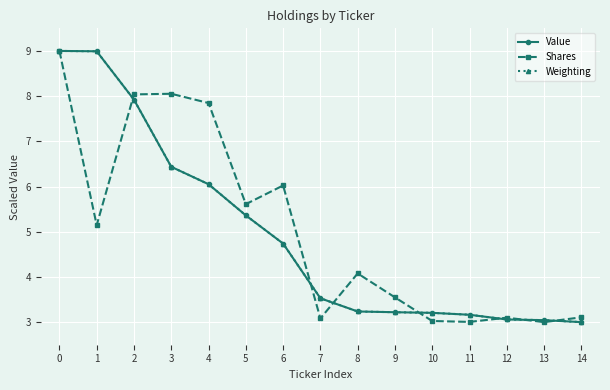

What is the average value of the Weighting series?

4.9